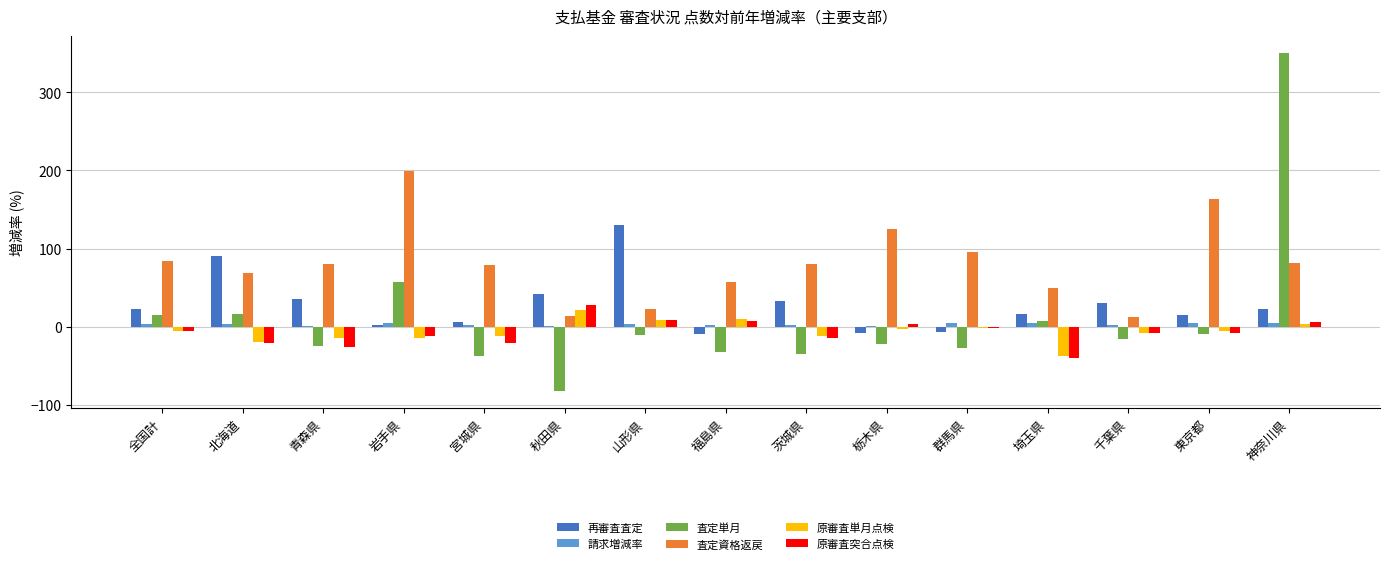

What is the sum of all 査定単月 values?

147.0